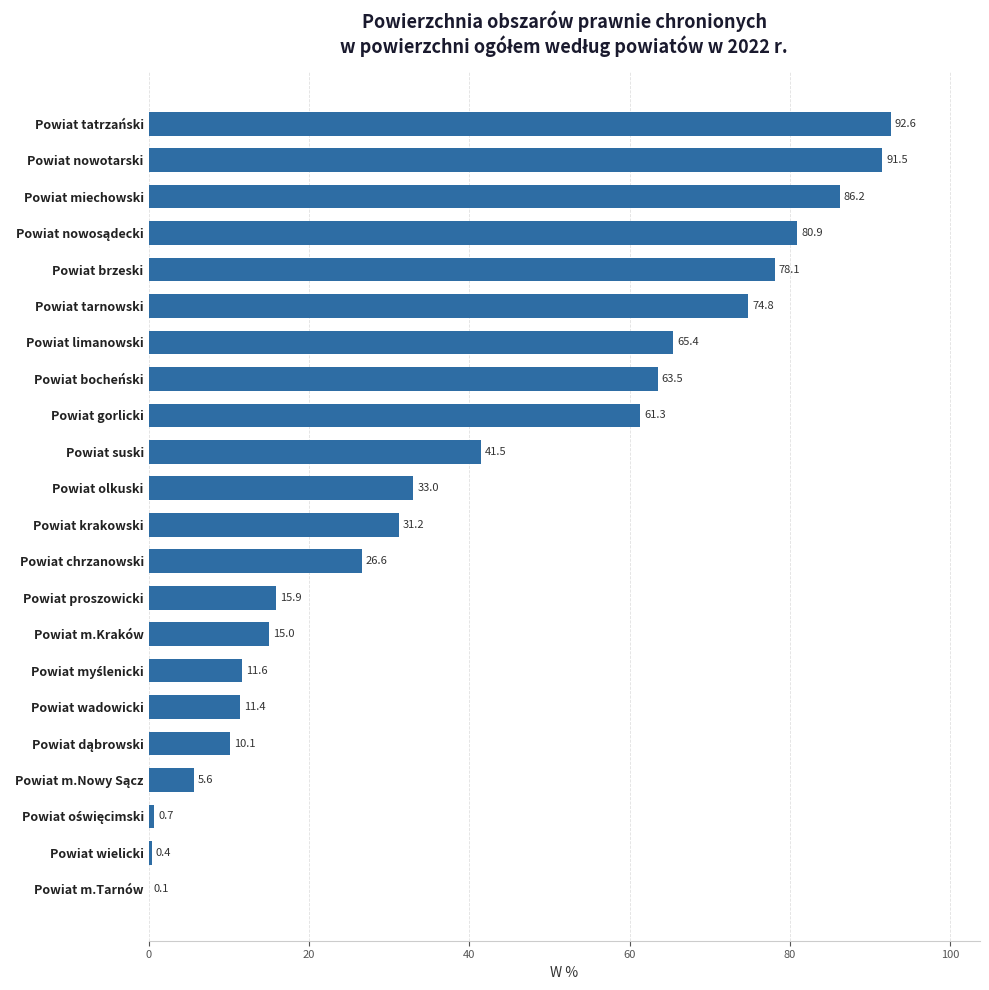

What is the approximate value at Powiat chrzanowski?

26.6